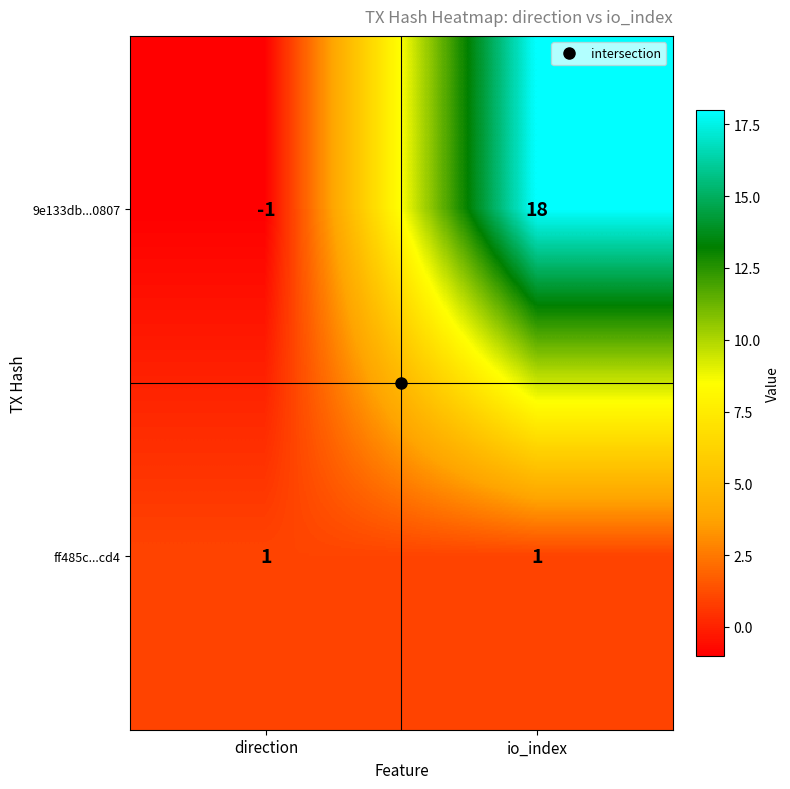

At which label is 9e133db...0807 closest to 8?

direction